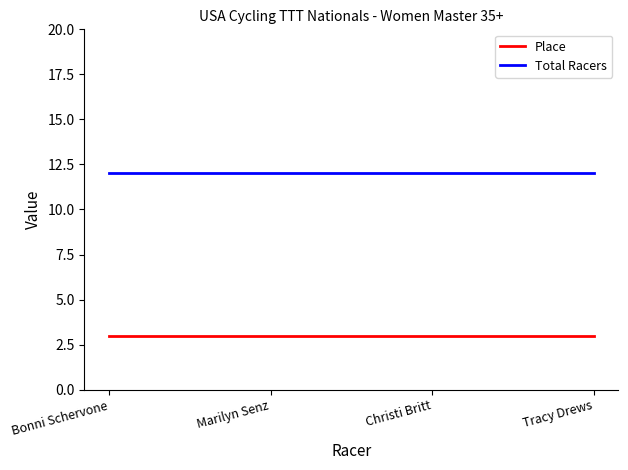

Reading left to right, transcribe all the data shown in this chart.

Place: Bonni Schervone=3	Marilyn Senz=3	Christi Britt=3	Tracy Drews=3
Total Racers: Bonni Schervone=12	Marilyn Senz=12	Christi Britt=12	Tracy Drews=12